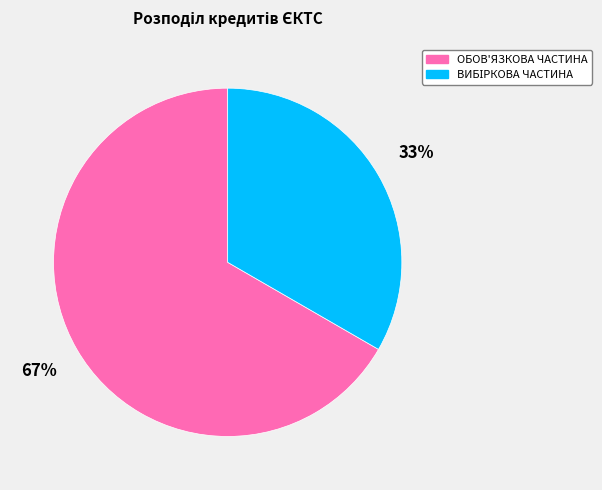

How many segments does this pie chart have?

2